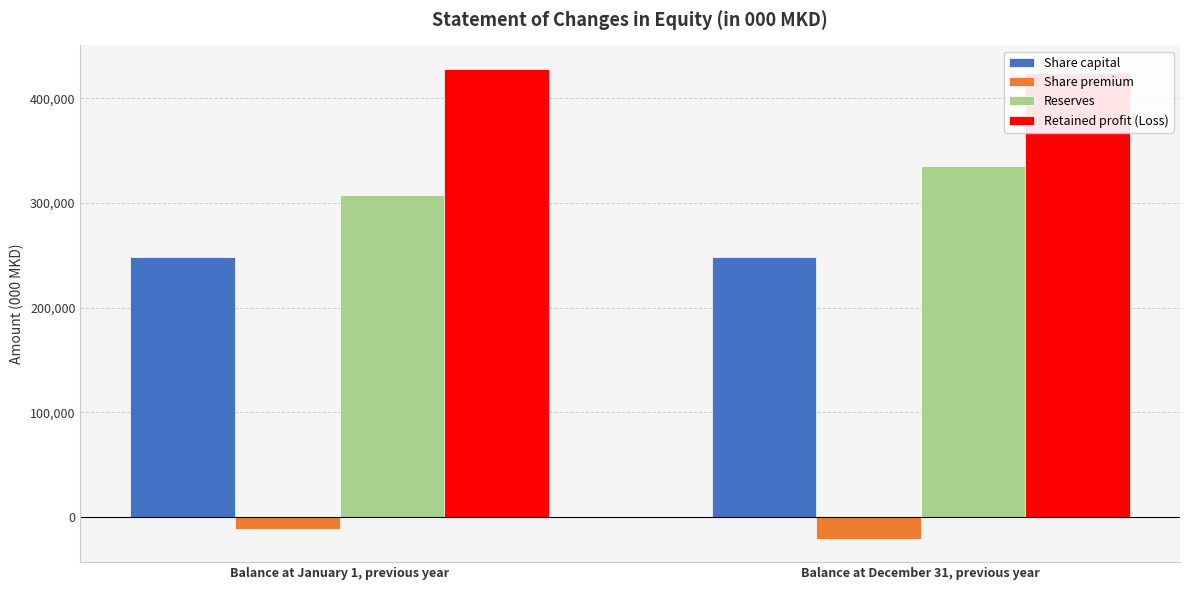

What is the difference between the maximum and minimum values in the Retained profit (Loss) series?

3650